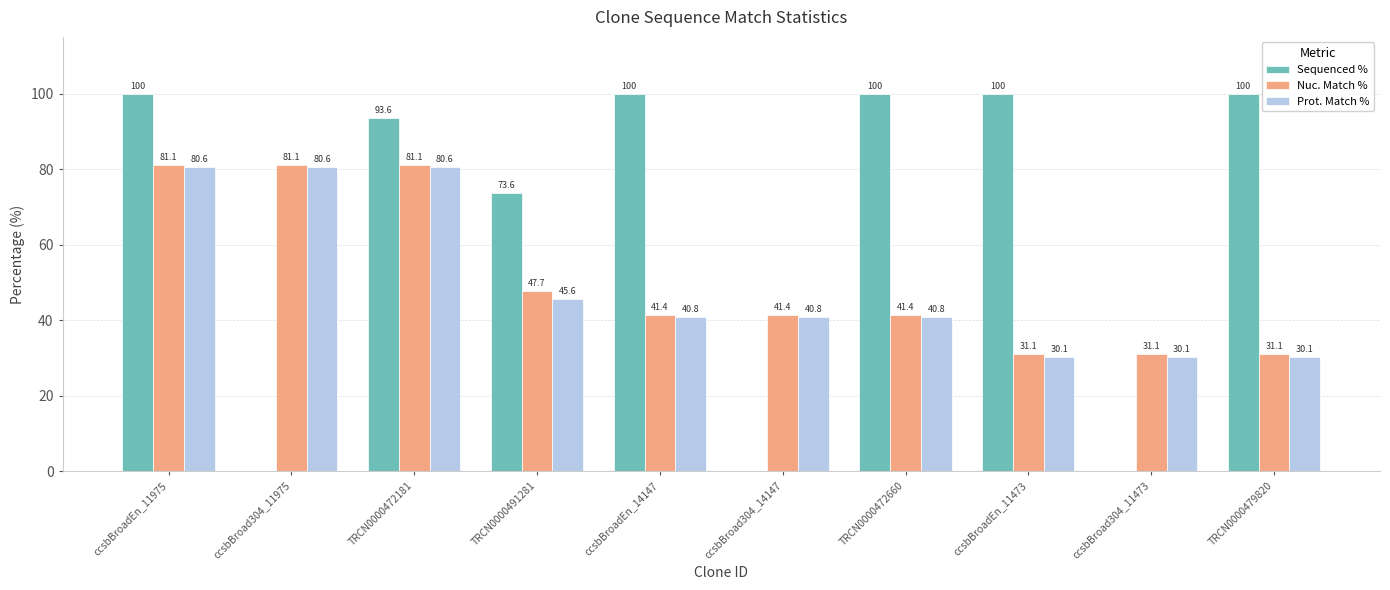

Is it true that Sequenced % equals 73.6 at TRCN0000491281?

True